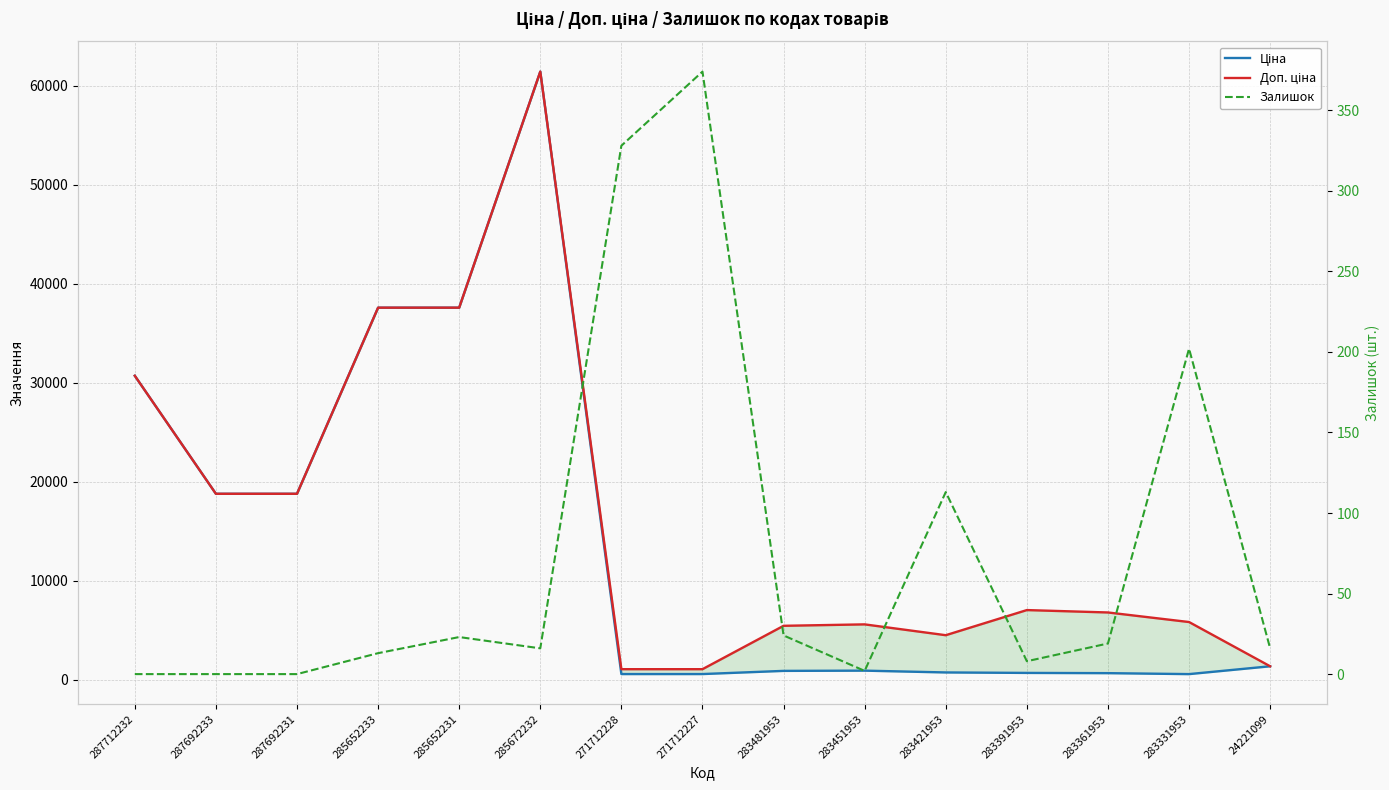

At which category does Залишок reach its first local peak?

285652231